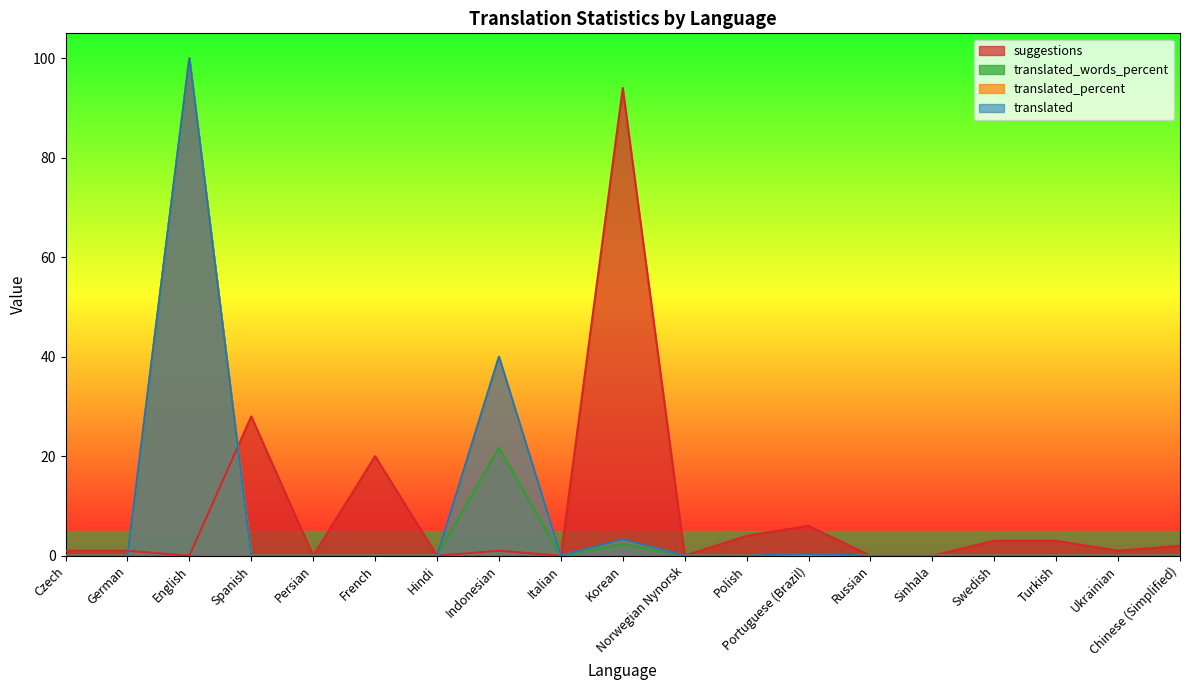

How many intersections are there between translated and suggestions?

2